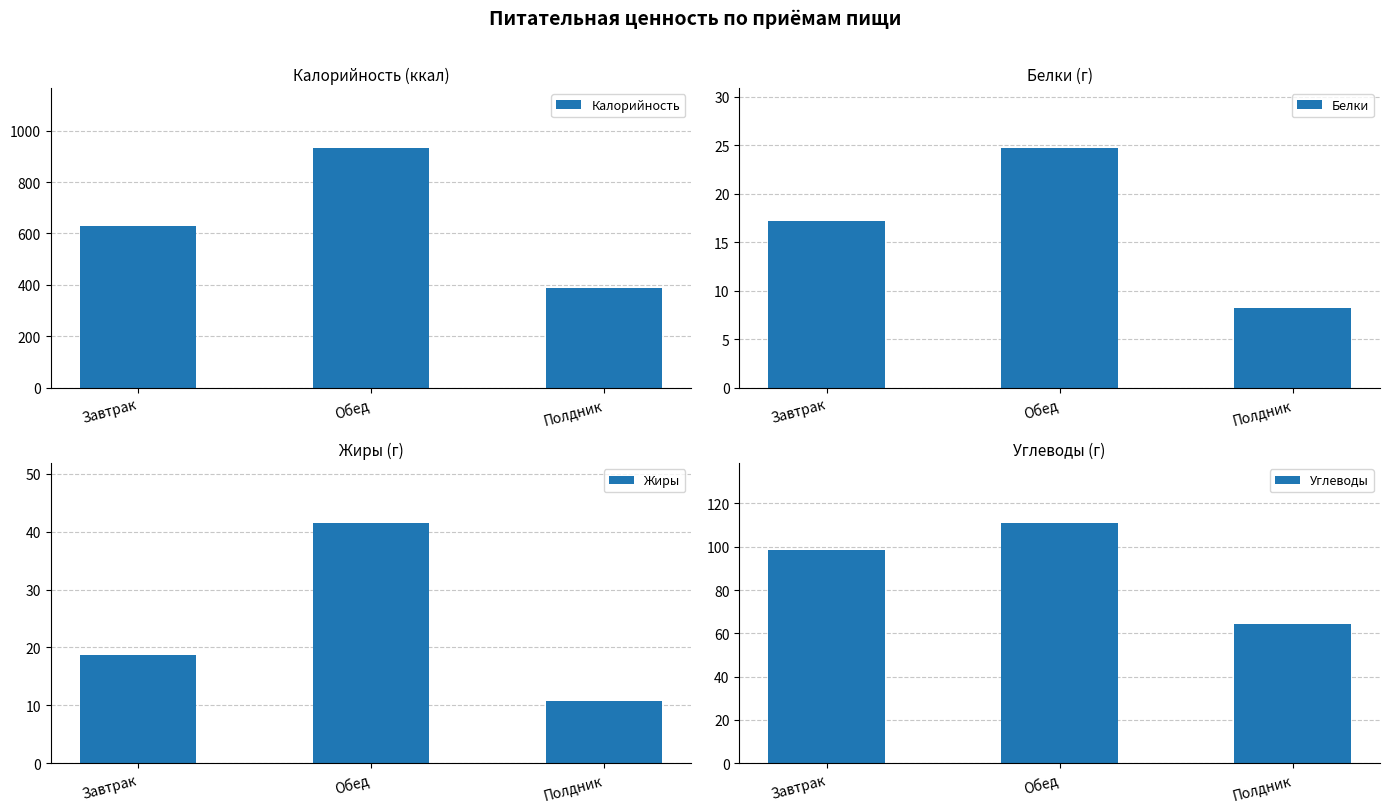

What is the highest value of the Жиры series?

41.5